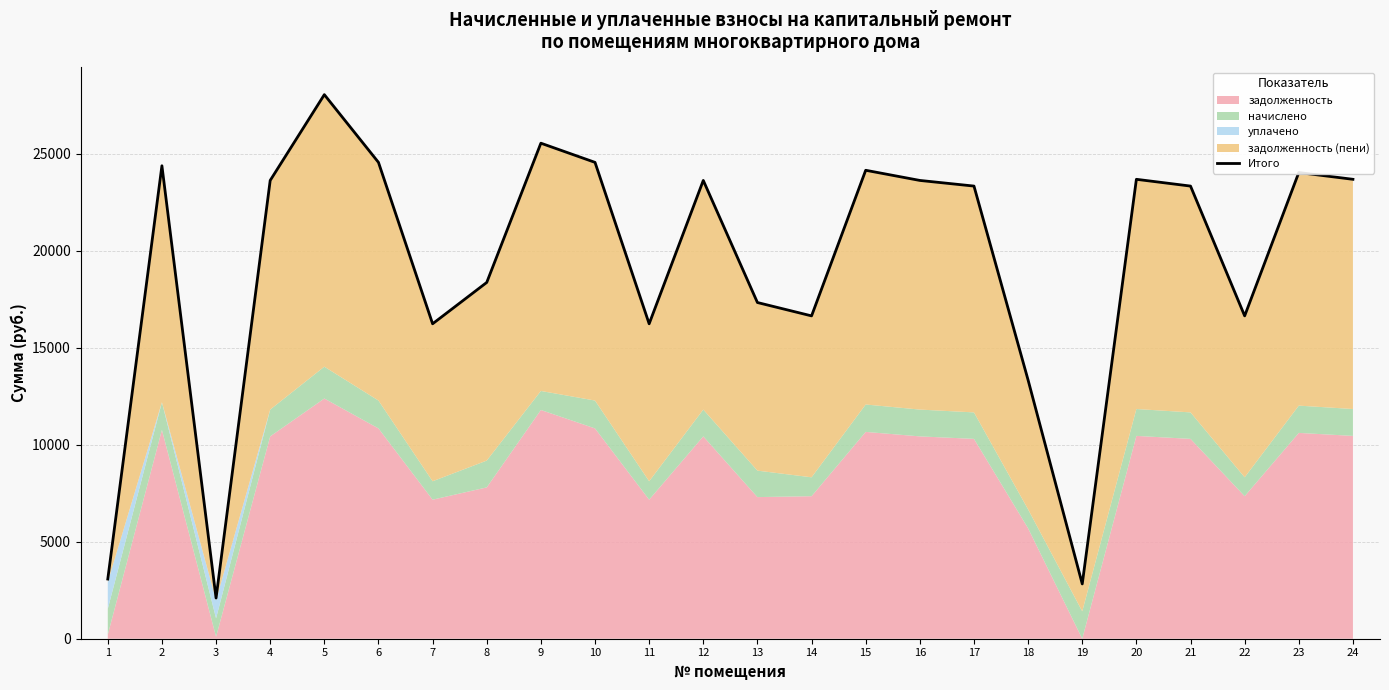

What is the sum of all values?

462757.6